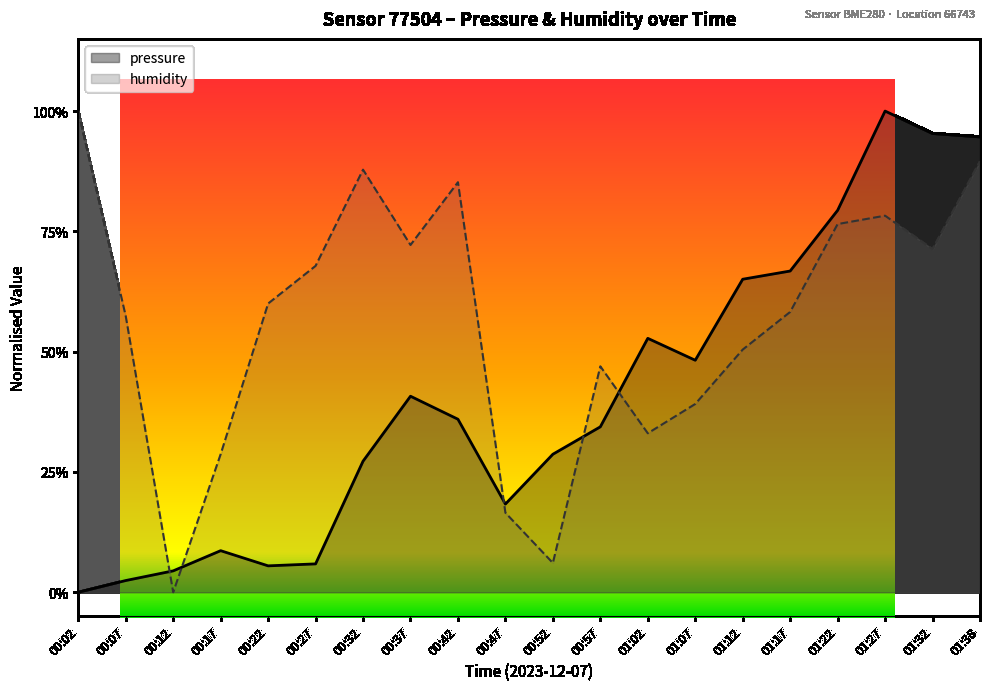

What are all the series names shown in the legend?

pressure, humidity